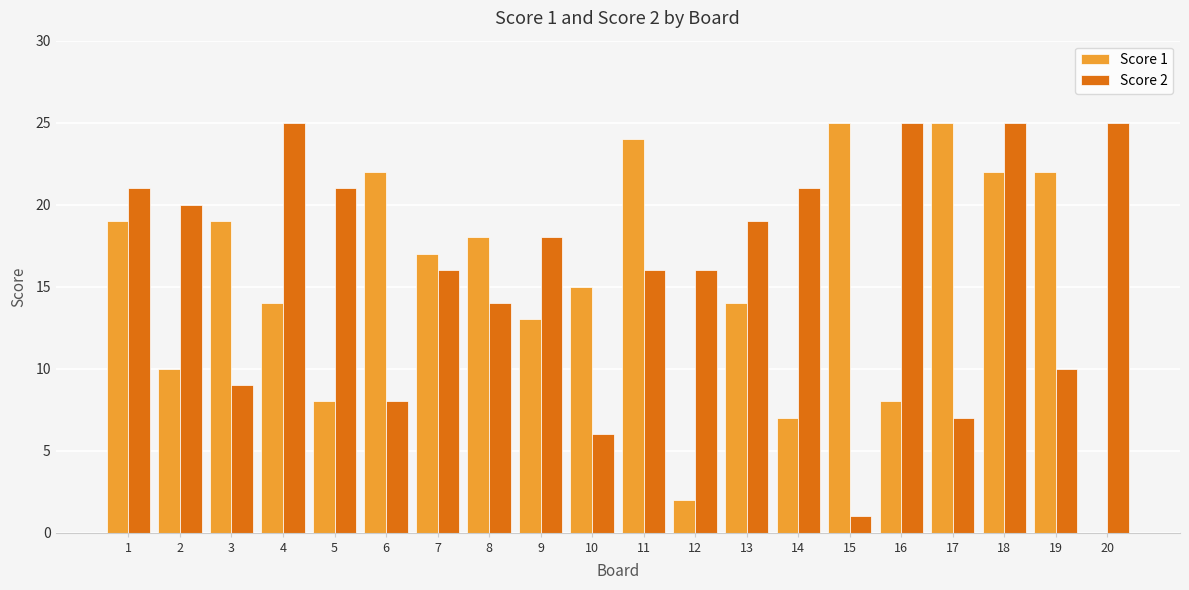

The Score 1 series shows 26 at 3. True or false?

False